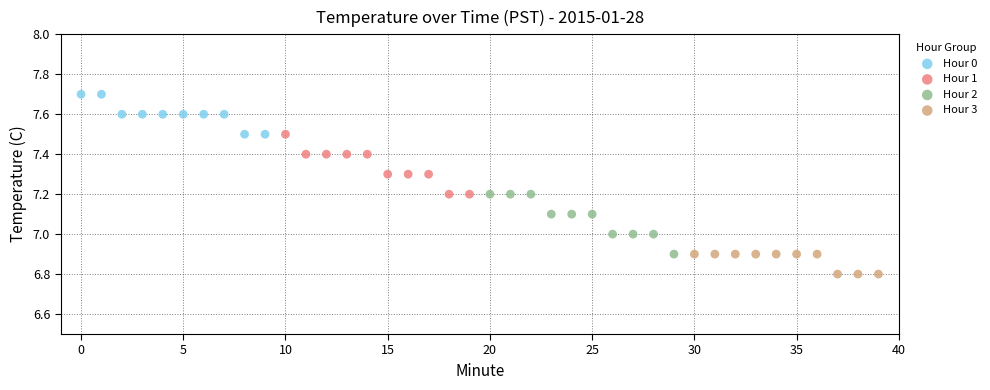

Which series contains the highest Y value?

Hour 0